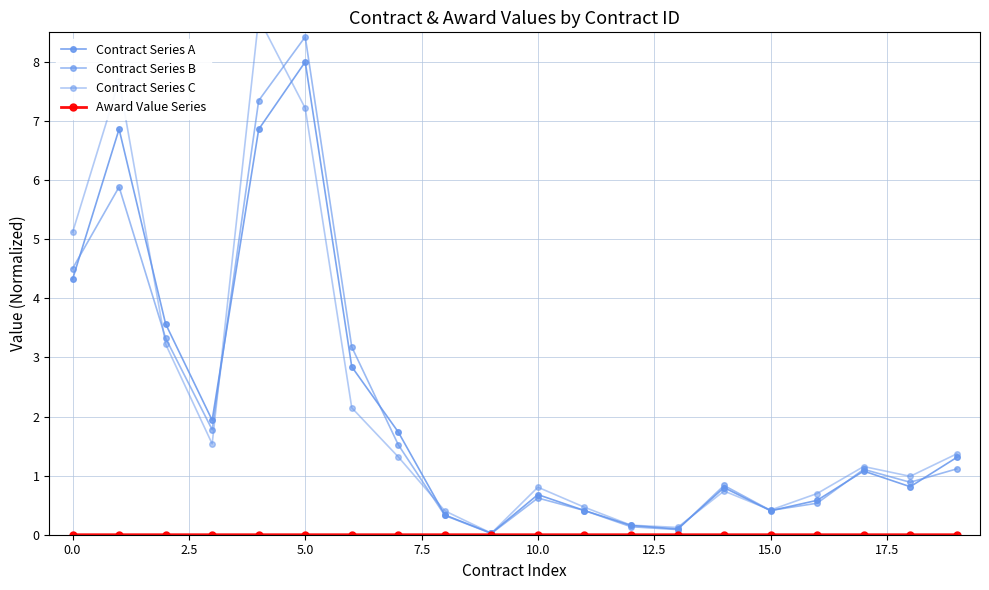

What is the label of the 4th point from the right?

16